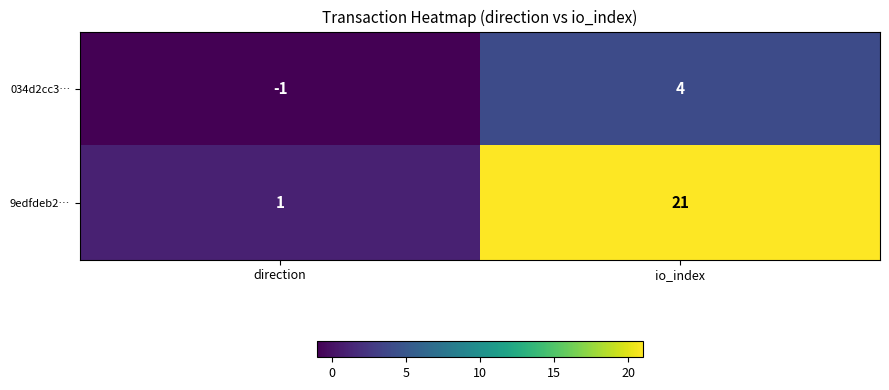

The value of 9edfdeb2… at io_index is 8. True or false?

False